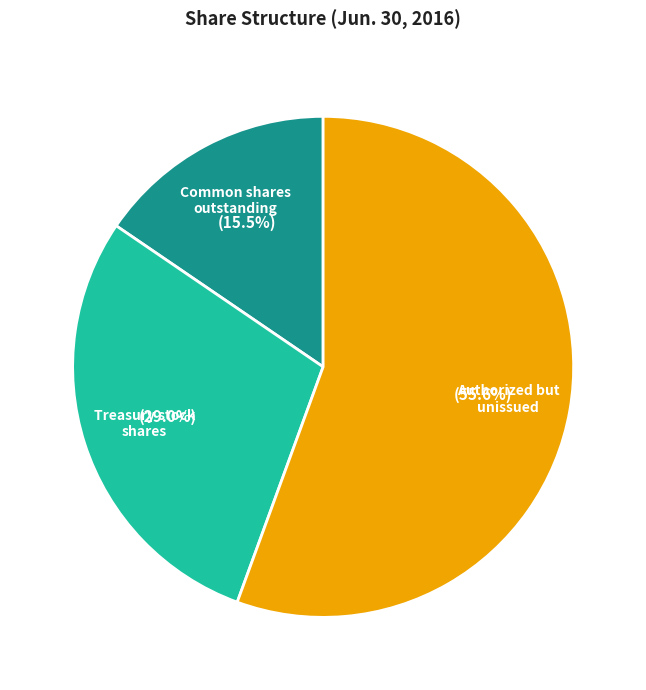

Which has a higher value, Common shares outstanding or Treasury stock shares?

Treasury stock shares